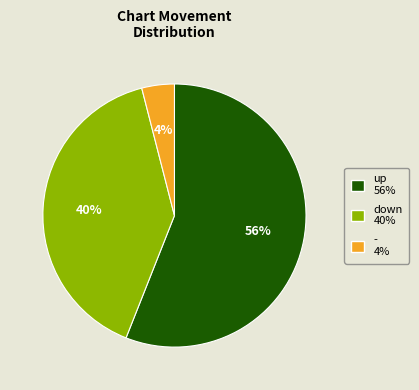

To the nearest percent, what is the difference between the up and down slice percentages?

16%